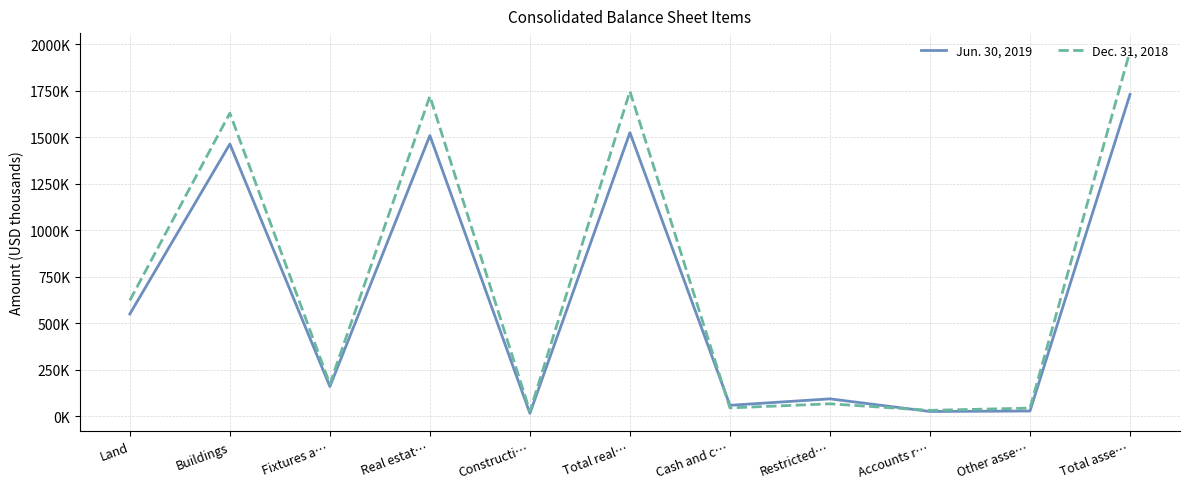

Reading right to left, what are all the values shown in this chart?

Jun. 30, 2019: Total asse…=1729932	Other asse…=27853	Accounts r…=25355	Restricted…=93315	Cash and c…=58522	Total real…=1524887	Constructi…=15566	Real estat…=1509321	Fixtures a…=159702	Buildings=1463674	Land=549622
Dec. 31, 2018: Total asse…=1962644	Other asse…=43560	Accounts r…=31426	Restricted…=66634	Cash and c…=44565	Total real…=1747037	Constructi…=26070	Real estat…=1720967	Fixtures a…=172679	Buildings=1629862	Land=622827